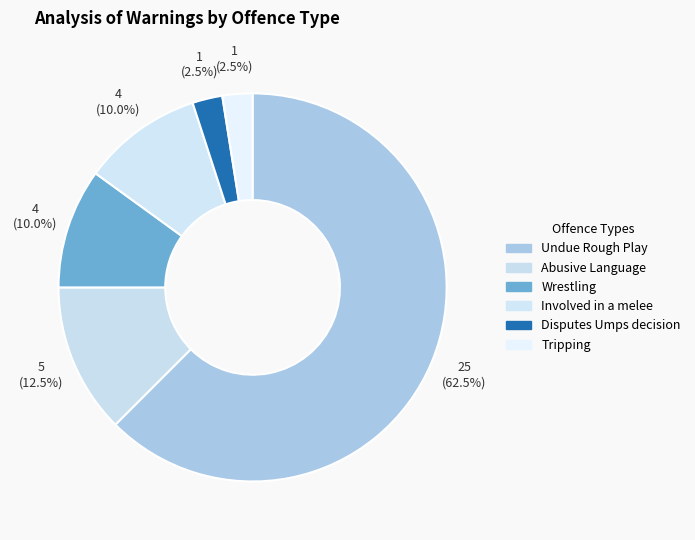

True or false: Undue Rough Play accounts for 55% of the total.

False